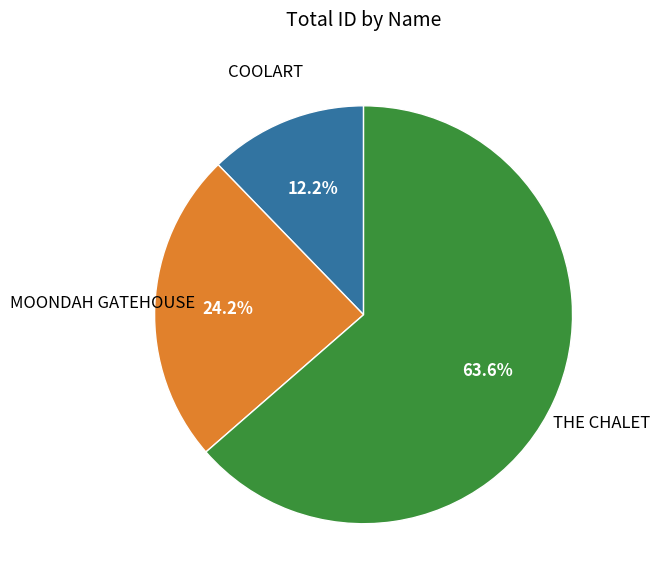

Is there a majority slice in this chart?

Yes